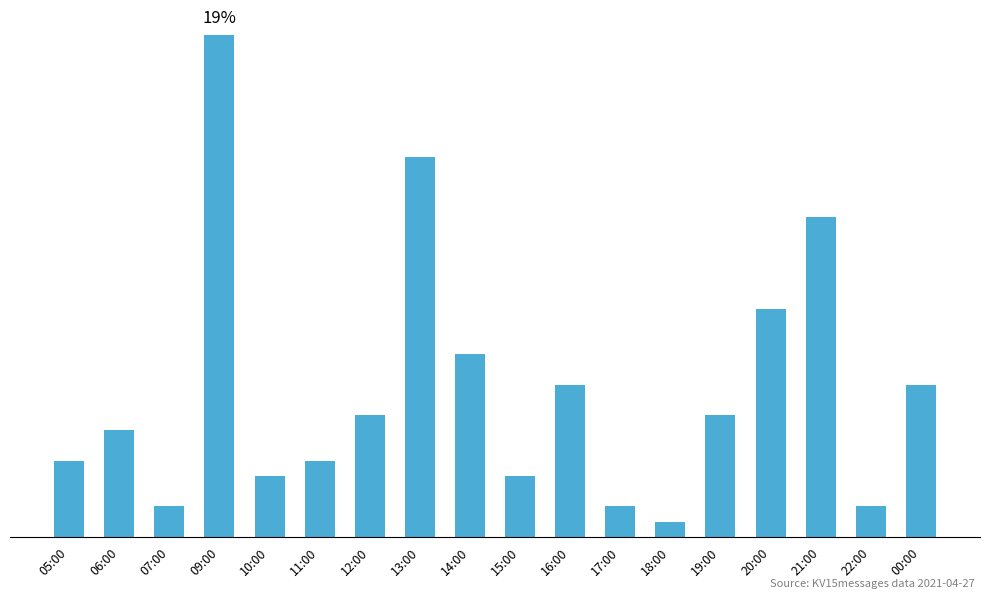

At which label does the data first exceed 8?

09:00